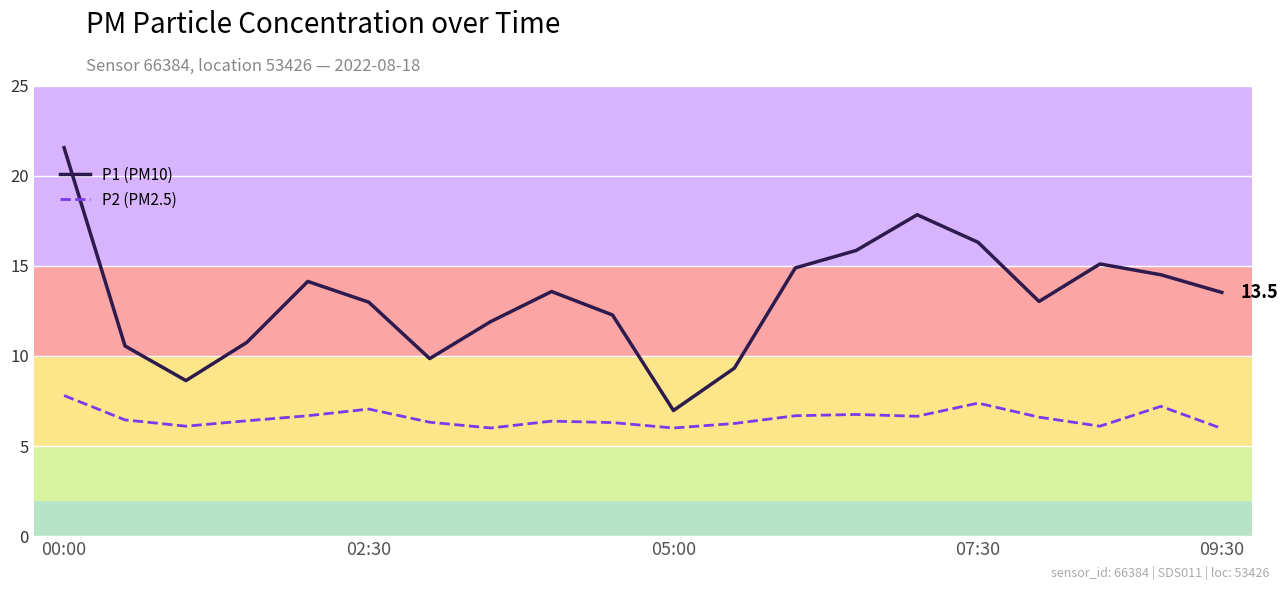

True or false: P1 (PM10) and P2 (PM2.5) intersect in this chart.

False